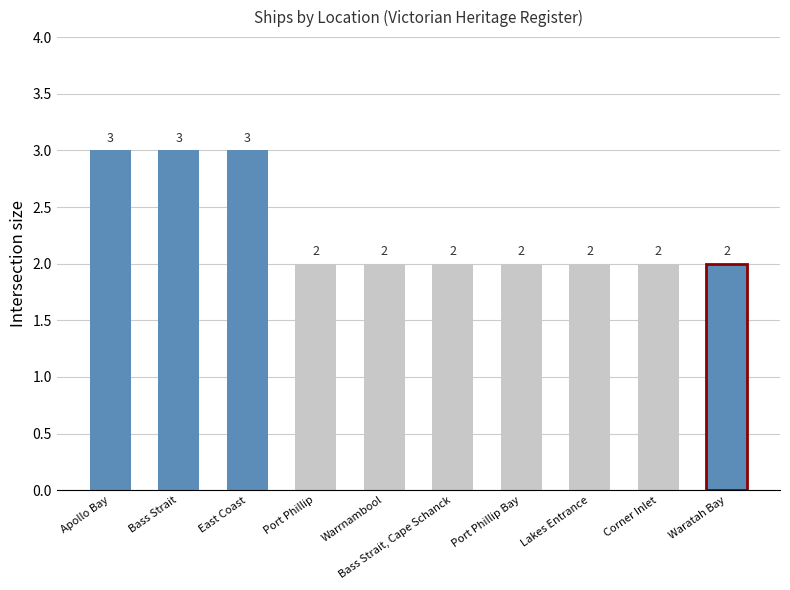

How many values exceed 2?

3